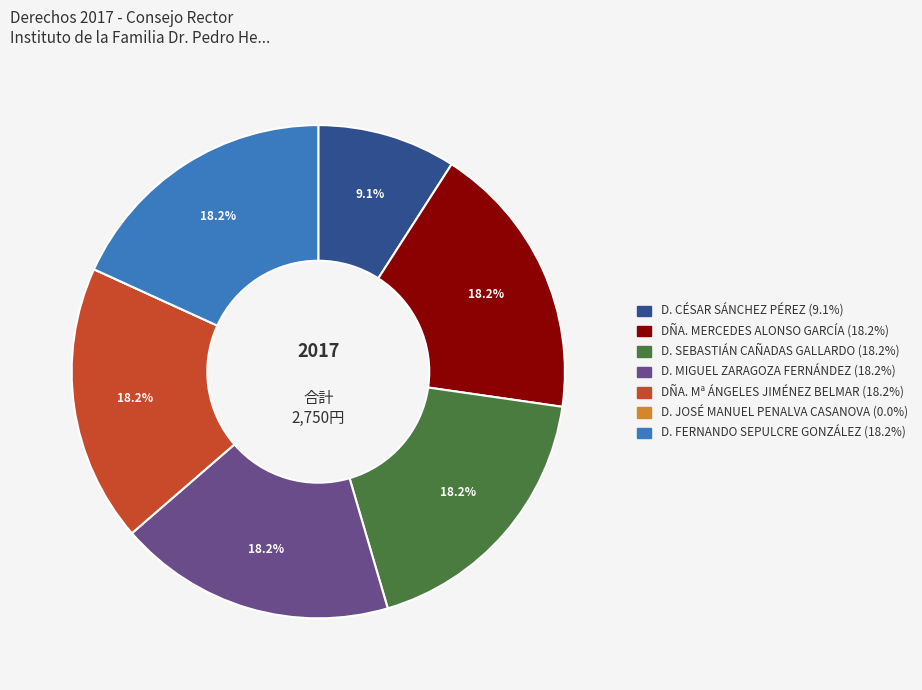

What portion of the pie excludes D. FERNANDO SEPULCRE GONZÁLEZ?

81.8%